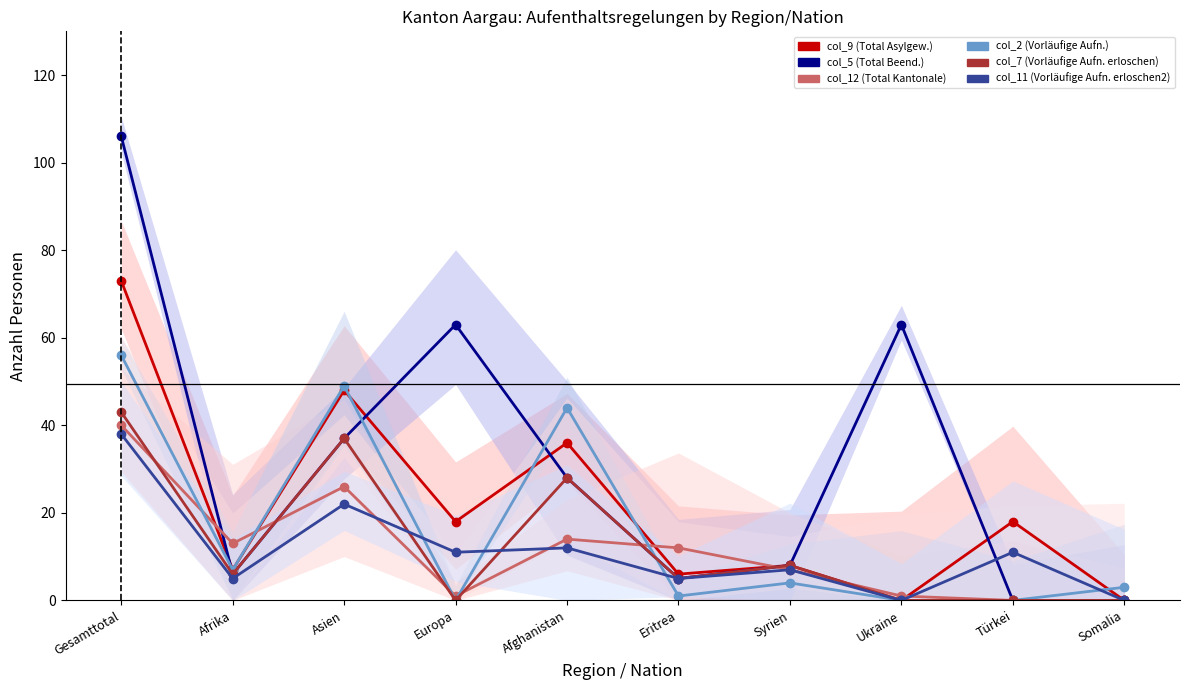

Which series has the largest total across all categories?

col_5 (Total Beend.)